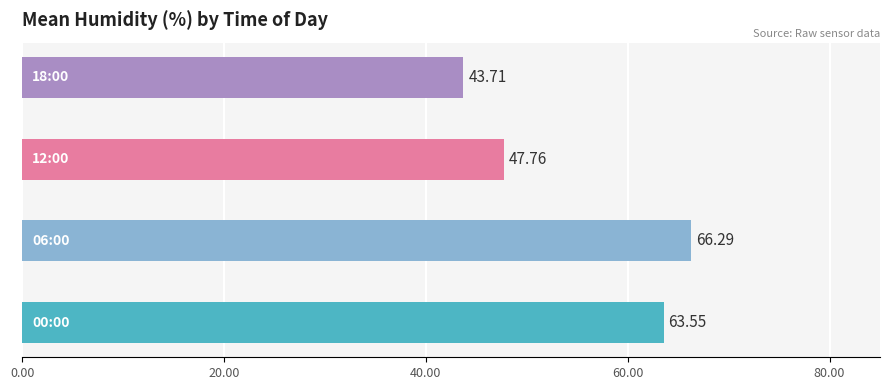

At which category does the chart reach its peak across all series?

06:00